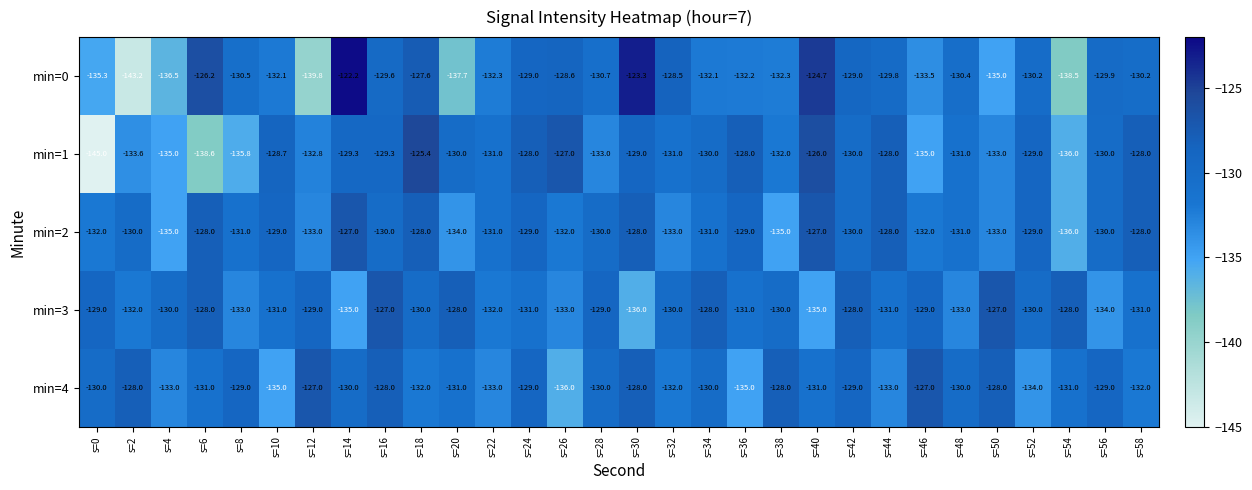

The min=1 series shows -216.1 at s=4. True or false?

False